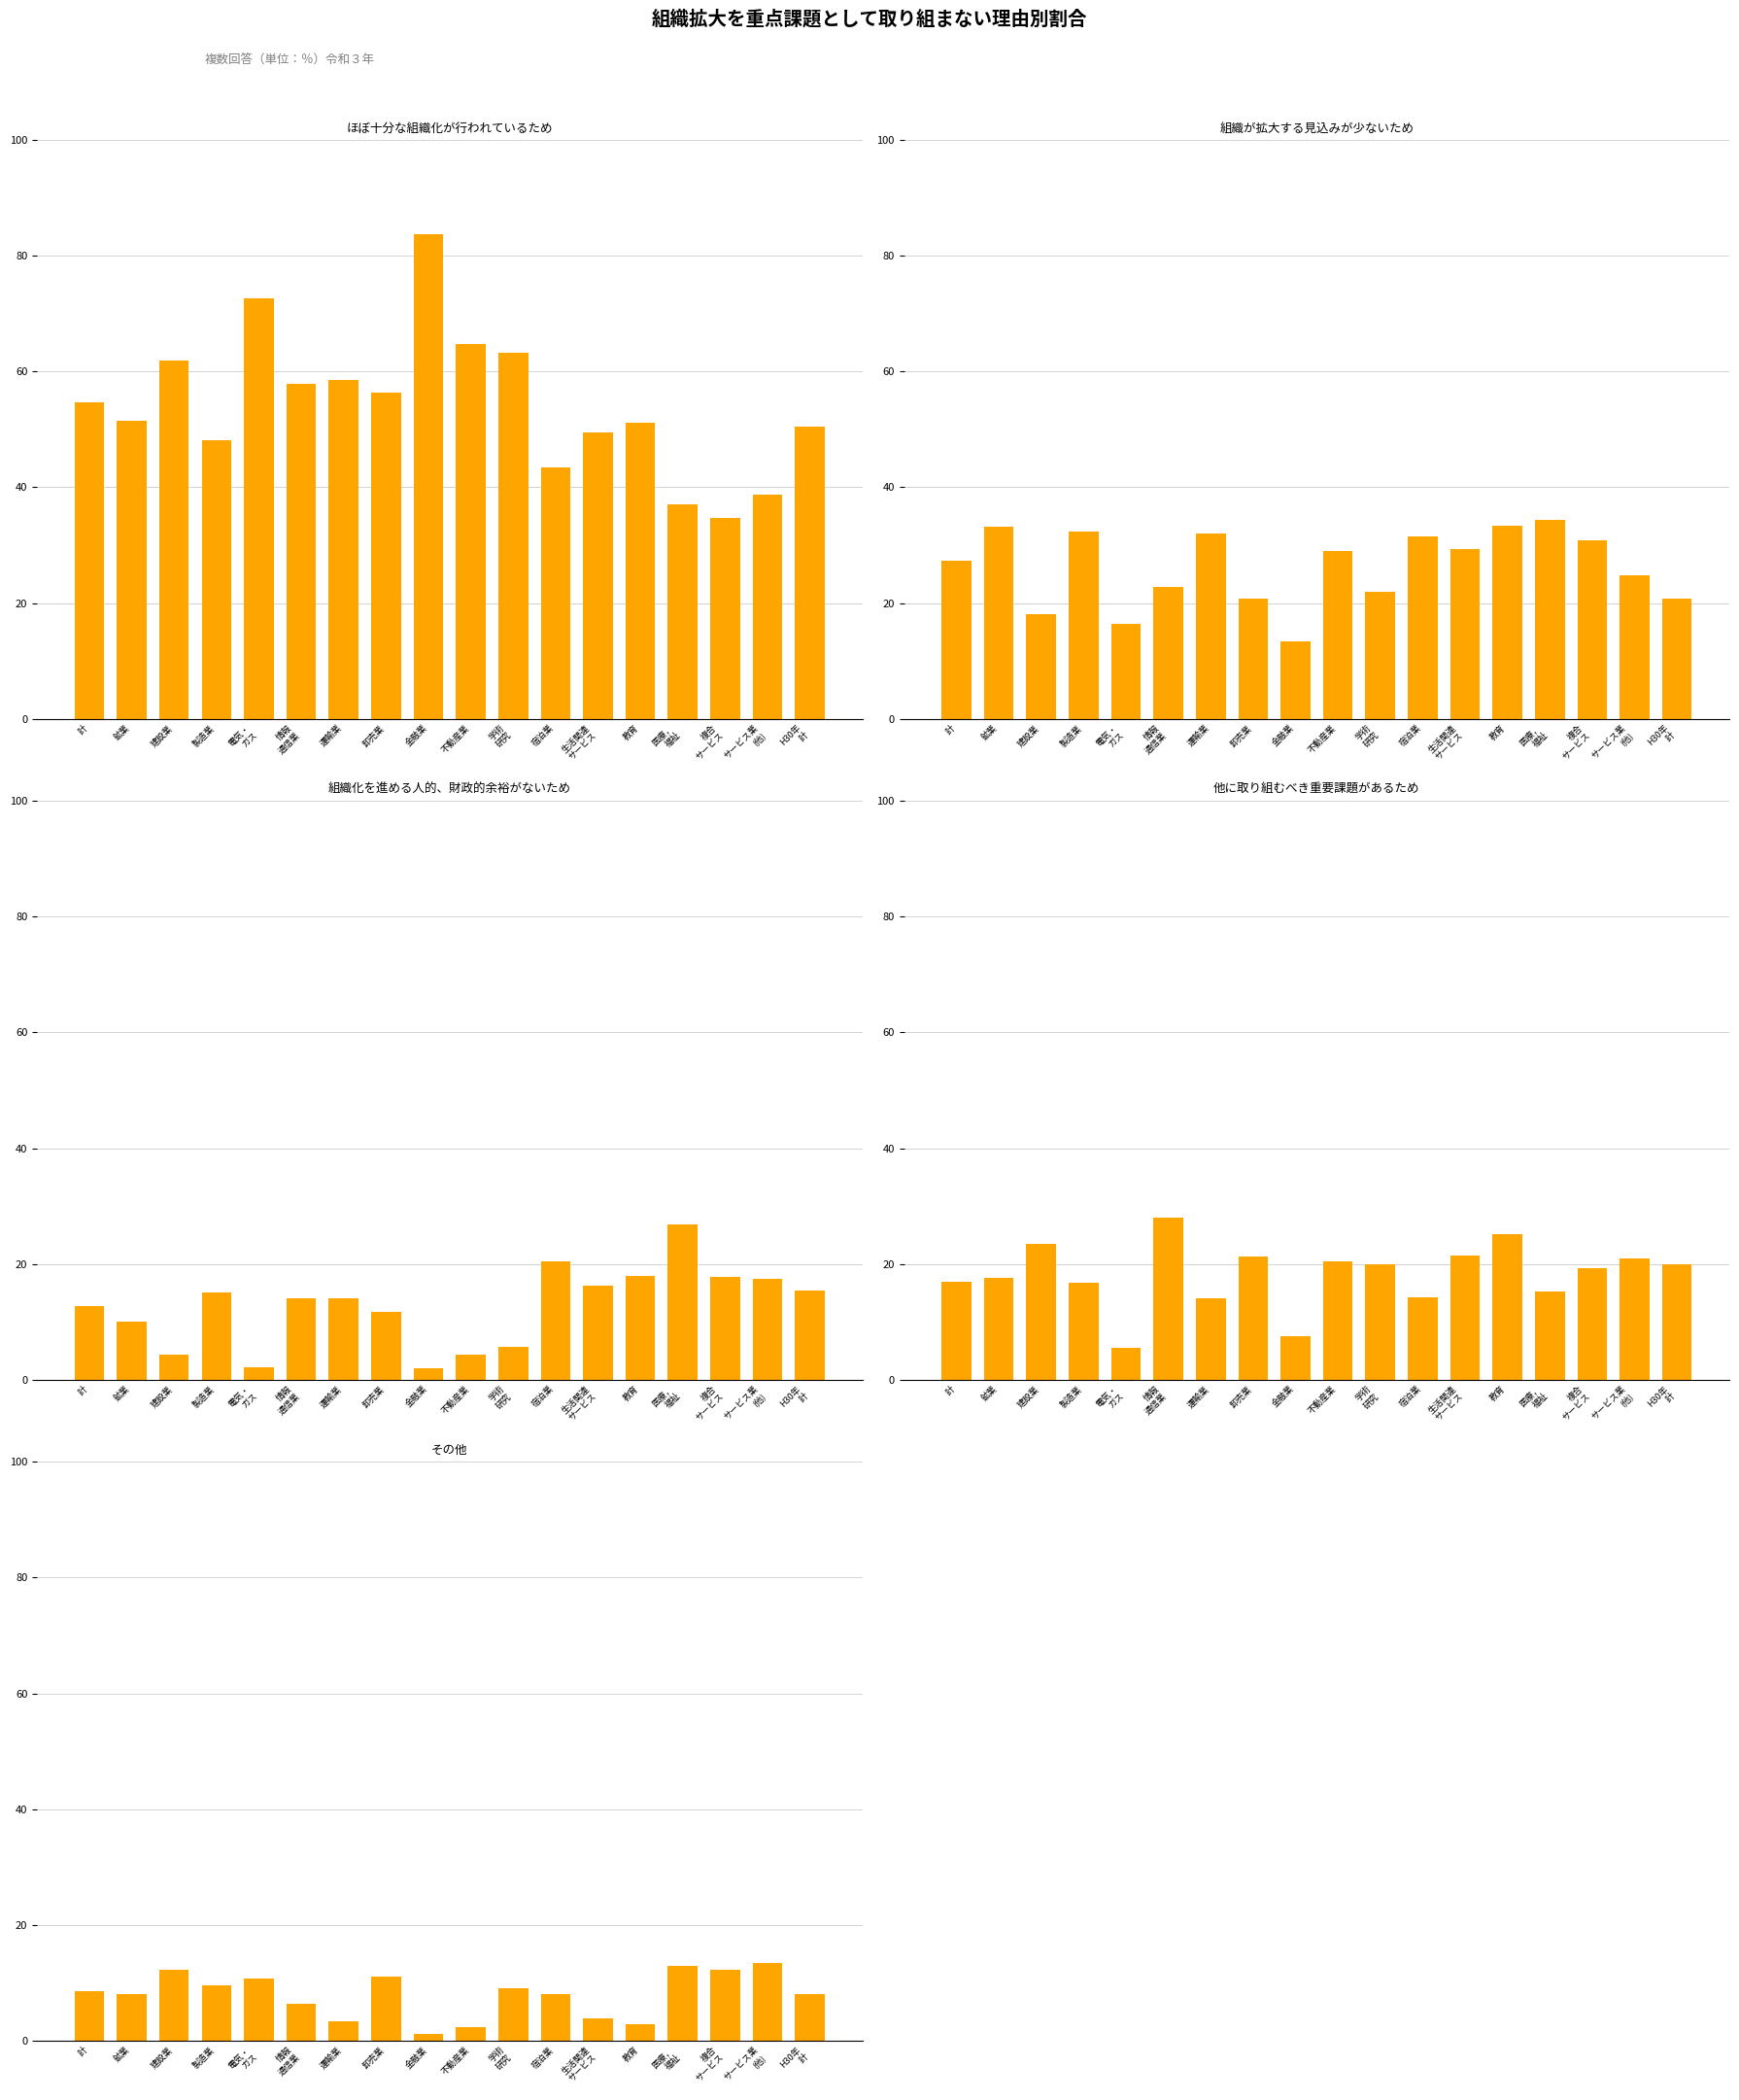

Reading left to right, transcribe all the data shown in this chart.

ほぼ十分な組織化が行われているため: 54.7	51.5	61.9	48.1	72.7	57.9	58.5	56.3	83.7	64.7	63.3	43.5	49.5	51.2	37.1	34.7	38.7	50.4
組織が拡大する見込みが少ないため: 27.3	33.2	18.1	32.3	16.4	22.8	32.0	20.7	13.3	29.0	22.0	31.5	29.4	33.3	34.3	30.8	24.8	20.7
組織化を進める人的、財政的余裕がないため: 12.7	10.0	4.3	15.1	2.1	14.1	14.1	11.7	2.0	4.3	5.7	20.4	16.2	18.0	26.9	17.7	17.4	15.4
他に取り組むべき重要課題があるため: 16.9	17.6	23.4	16.8	5.5	28.0	14.0	21.3	7.5	20.4	19.9	14.3	21.5	25.2	15.2	19.3	21.0	20.0
その他: 8.5	8.0	12.3	9.5	10.7	6.4	3.4	11.0	1.2	2.4	9.1	8.0	3.8	2.9	13.0	12.3	13.5	8.0